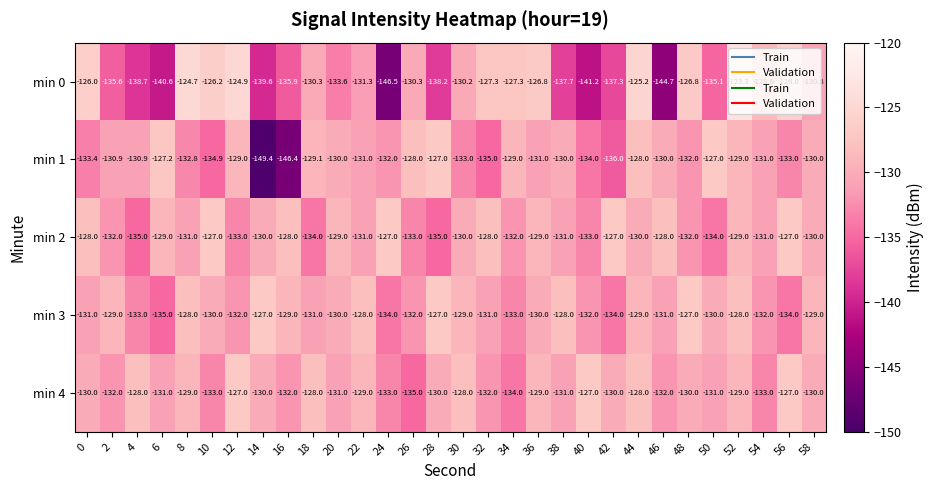

Which series has the largest range (max minus min)?

min 0